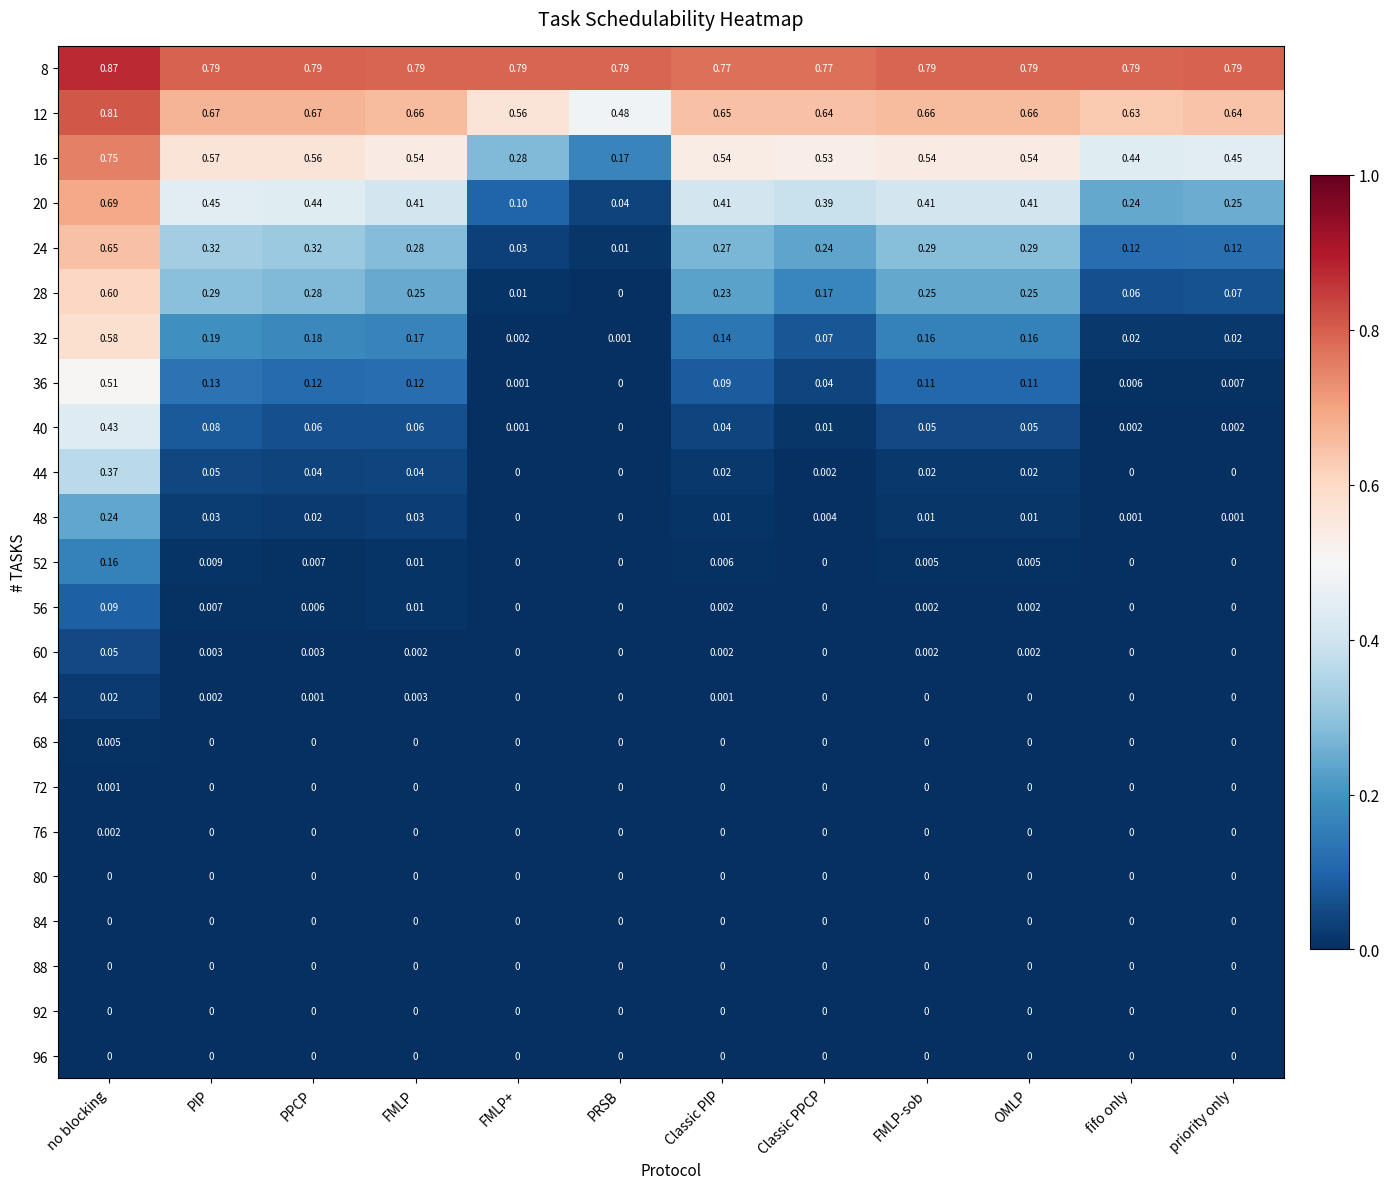

How many values in the 60 series exceed 0?

7